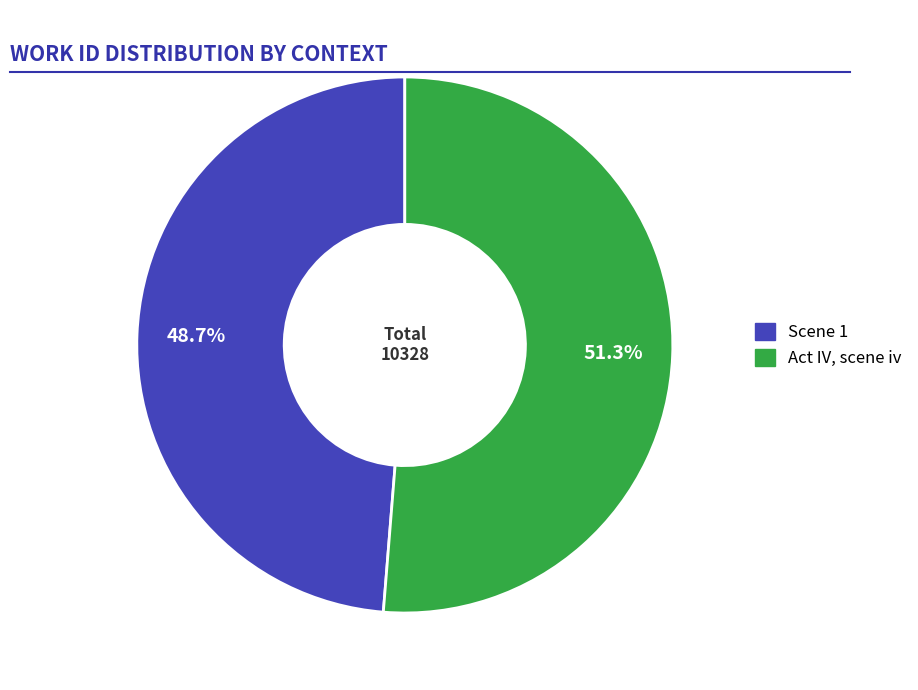

Which slice is the smallest?

Scene 1